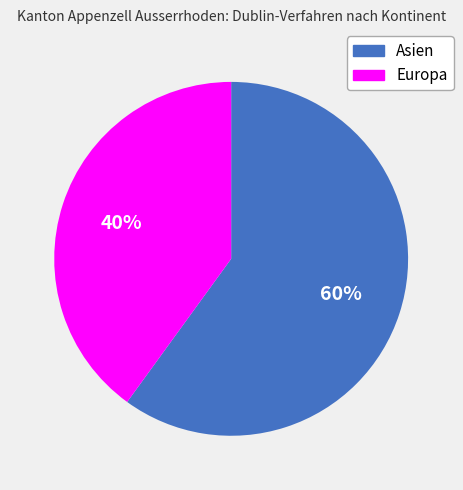

To the nearest percent, what percentage of the pie is Asien?

60%